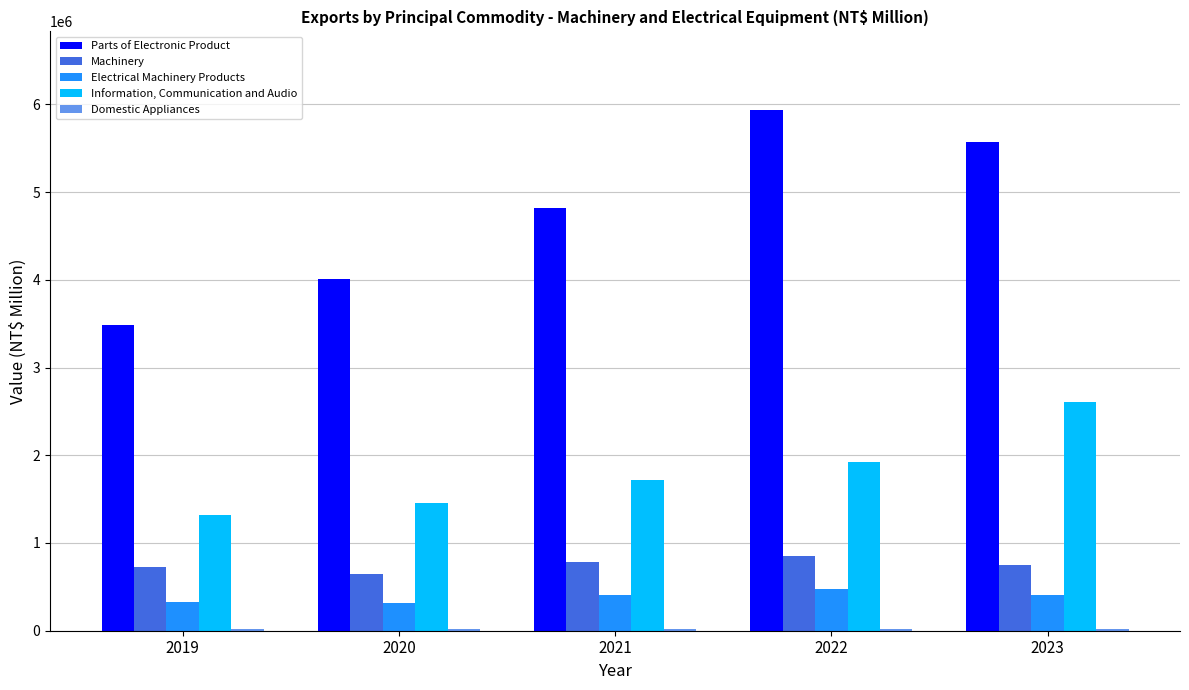

Which series has the largest total across all categories?

Parts of Electronic Product